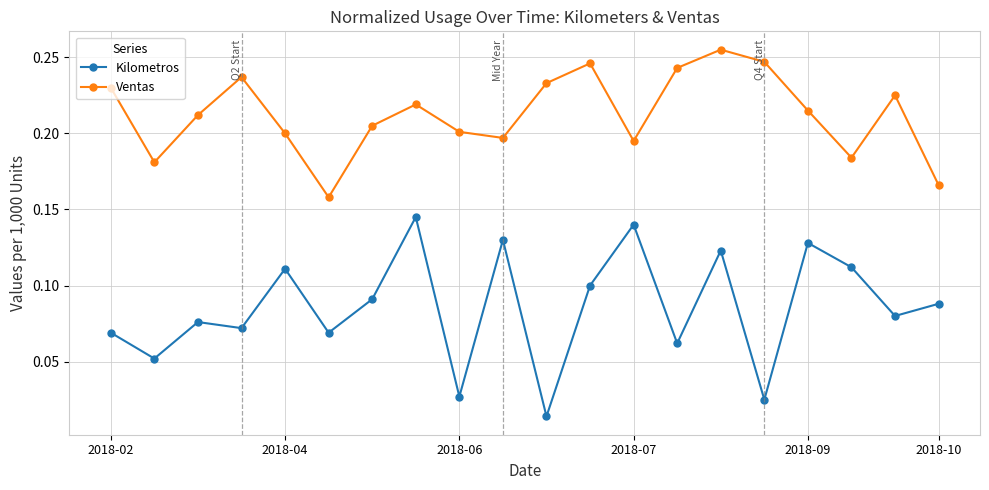

Rank the series by their maximum value, from highest to lowest.

Ventas, Kilometros